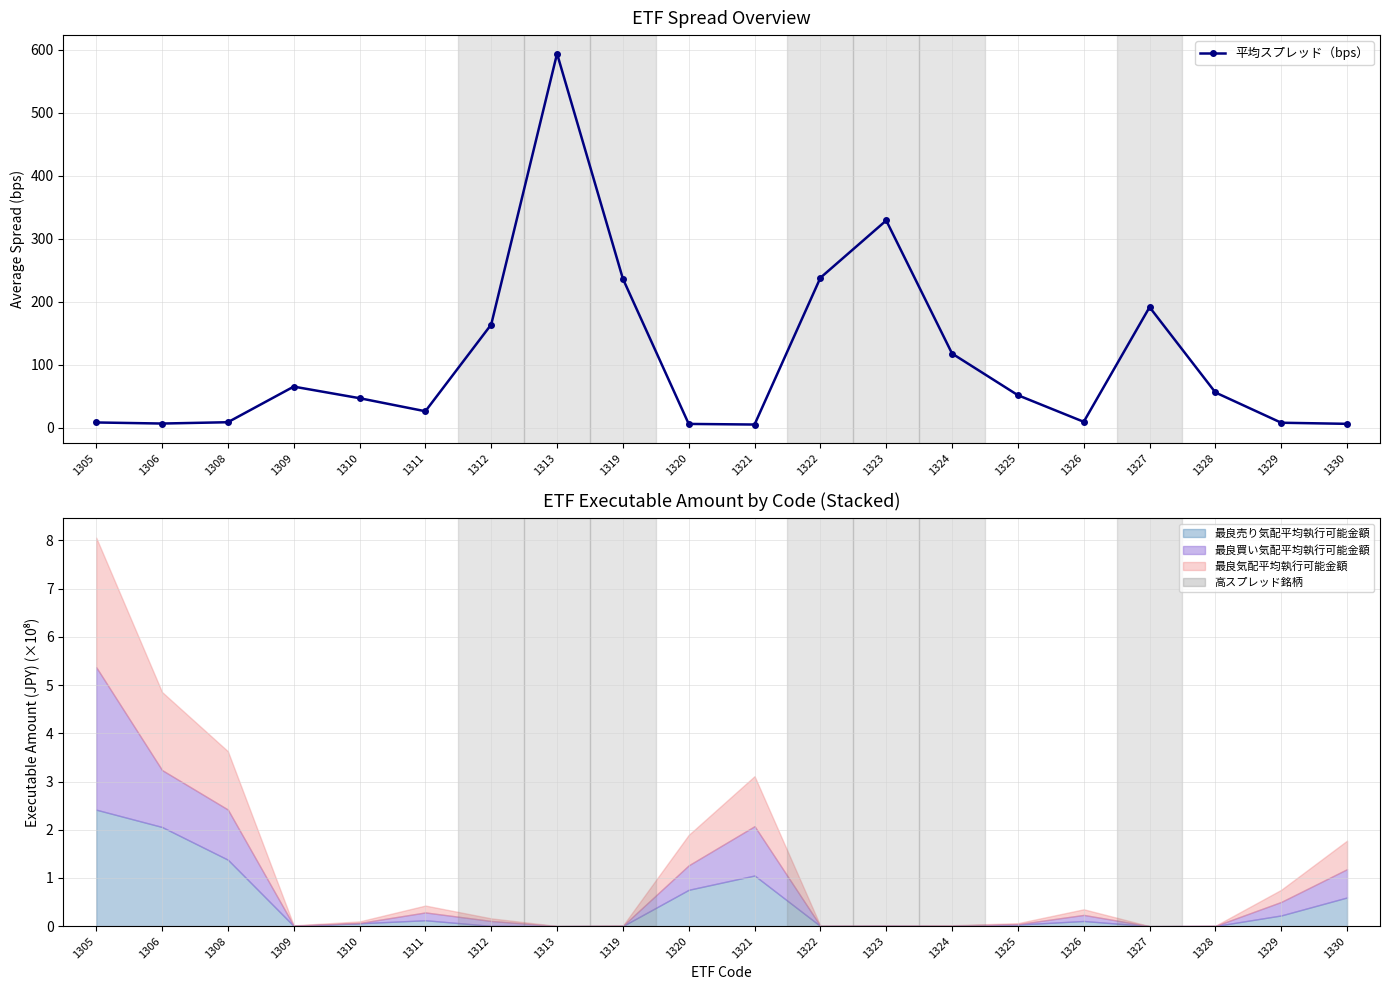

Rank the categories by value from highest to lowest.

1313, 1323, 1322, 1319, 1327, 1312, 1324, 1309, 1328, 1325, 1310, 1311, 1326, 1308, 1305, 1329, 1306, 1330, 1320, 1321